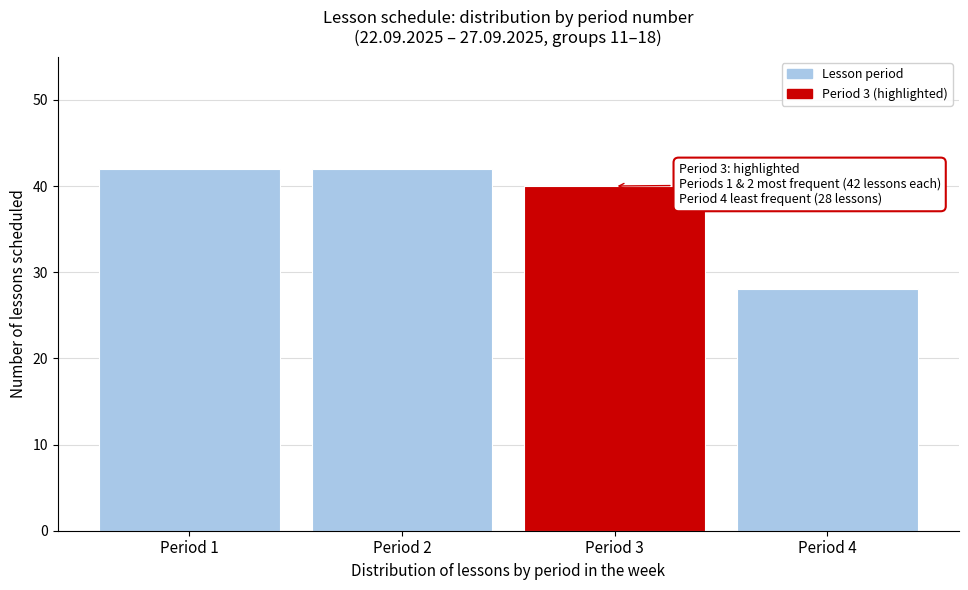

Reading left to right, transcribe all the data shown in this chart.

42	42	40	28